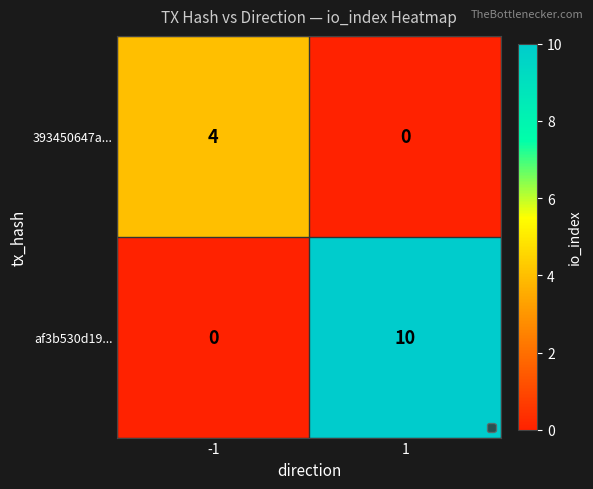

What is the difference between the af3b530d19... values at 1 and -1?

10